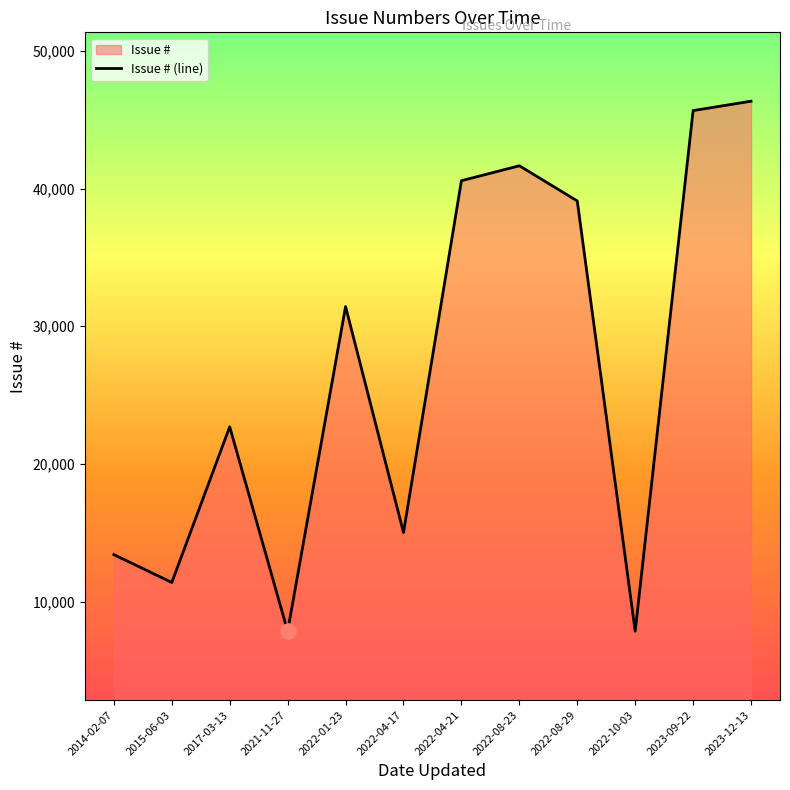

What is the ratio of the value at 2022-04-17 to the value at 2017-03-13?

0.7